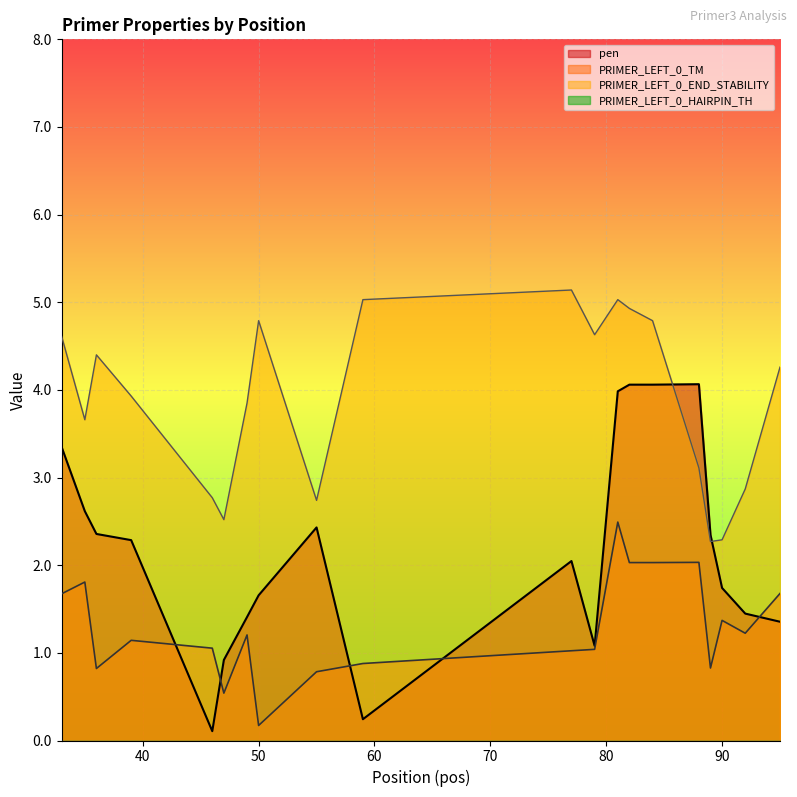

The PRIMER_LEFT_0_TM series shows 0.6 at 39. True or false?

False